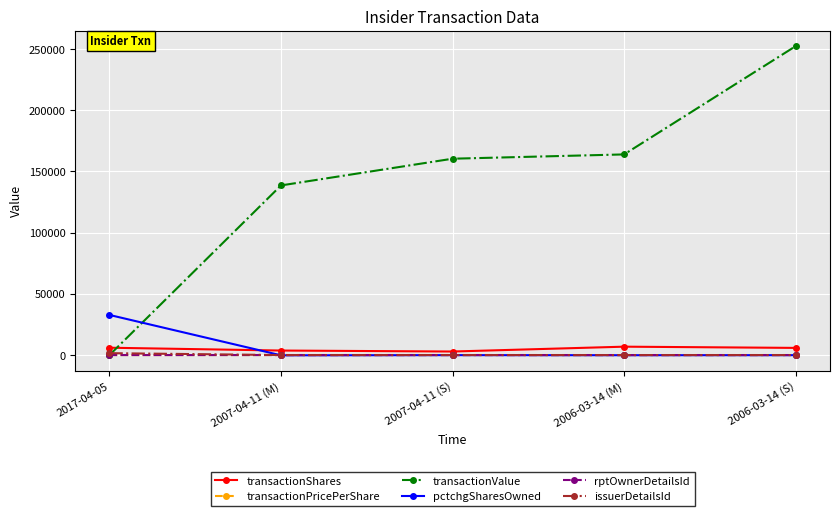

True or false: rptOwnerDetailsId has more than 2 points higher than both neighbors.

False